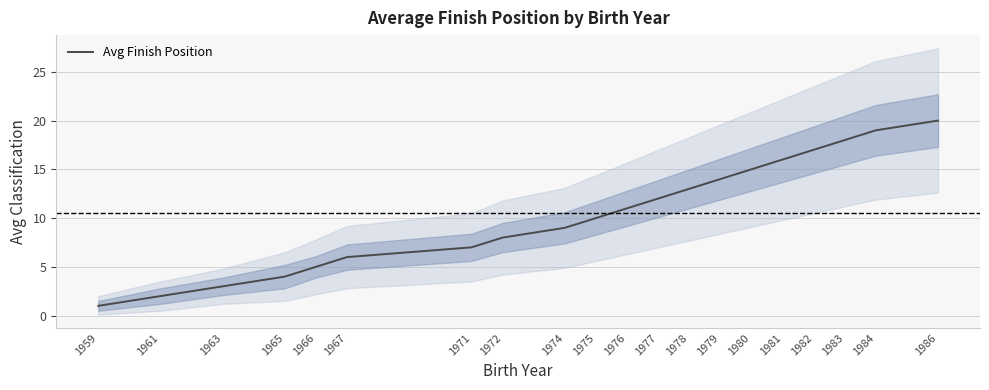

What is the difference between the maximum and minimum values?

19